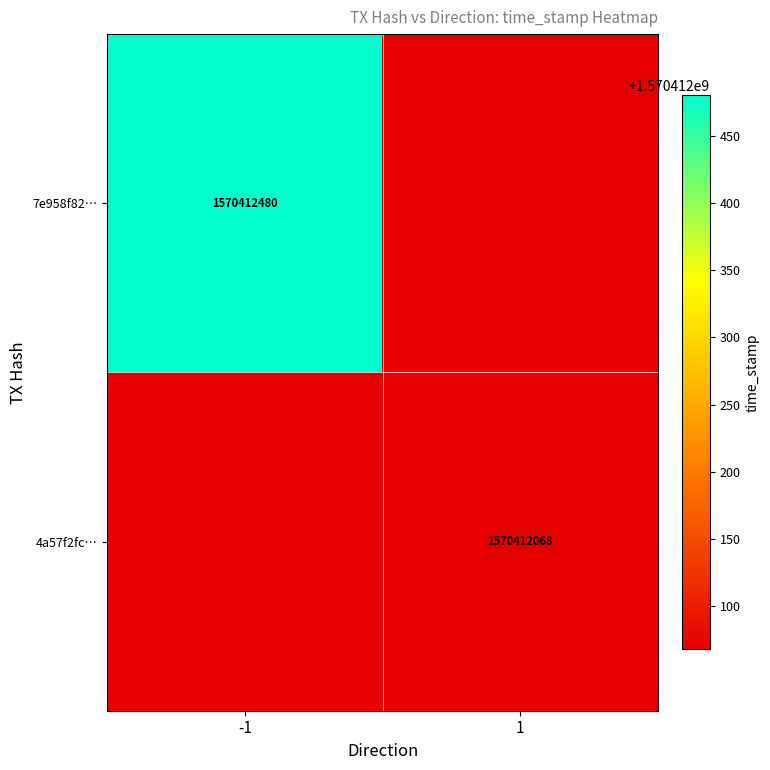

Reading left to right, what are all the values shown in this chart?

7e958f820c4220fa75604bb86daaae7aeb07284: -1	1570412480
4a57f2fc02a6cdb18fbb557f6ee046c7d6f6691: 1	1570412068